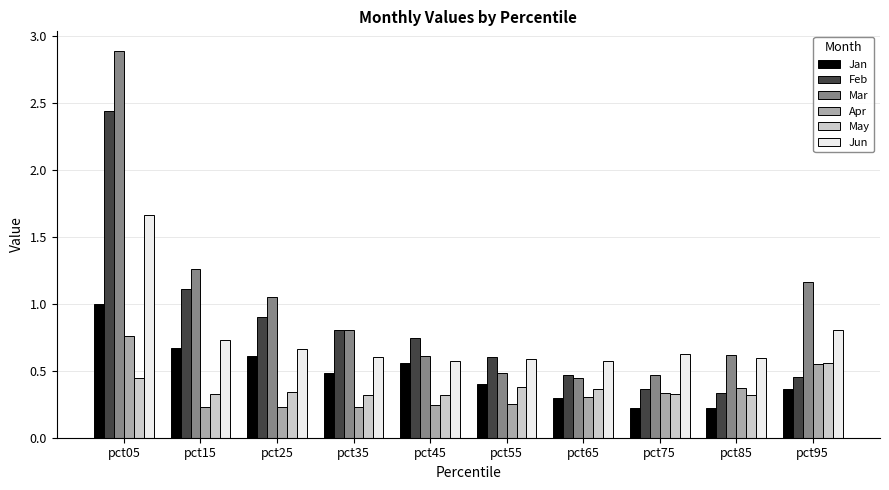

At how many categories does at least one series exceed 0?

10